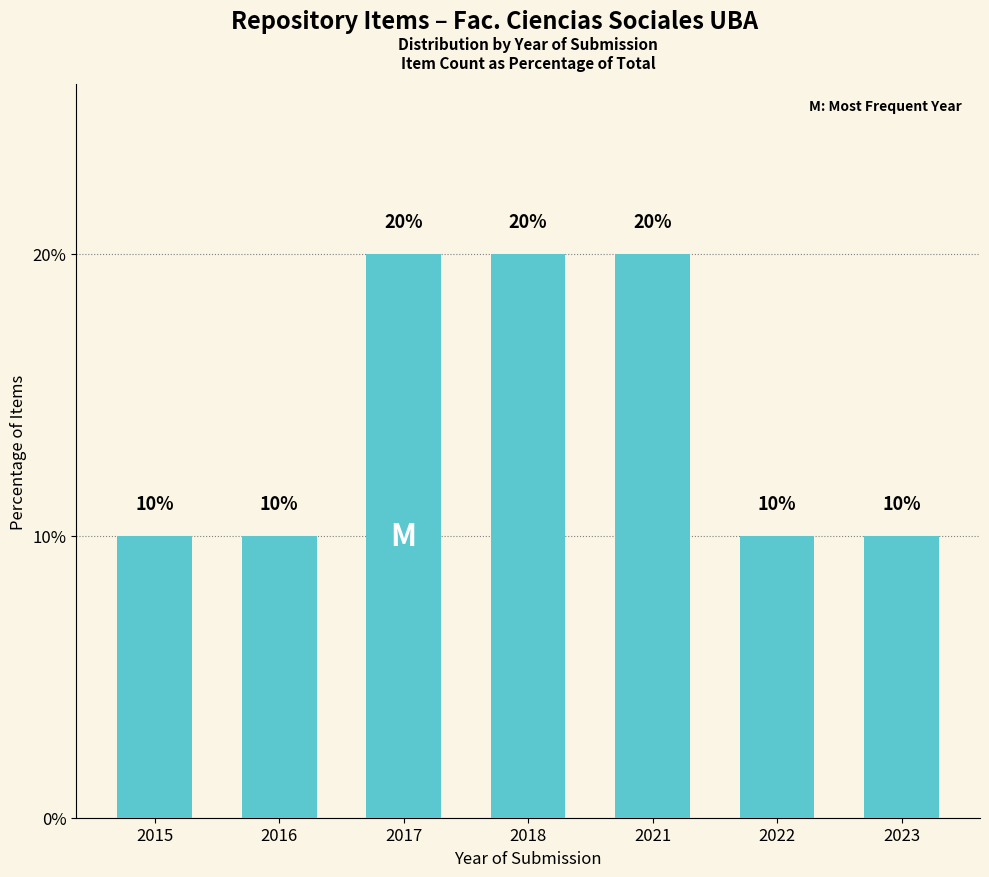

Approximately how many times larger is the value at 2018 compared to 2023?

2.0